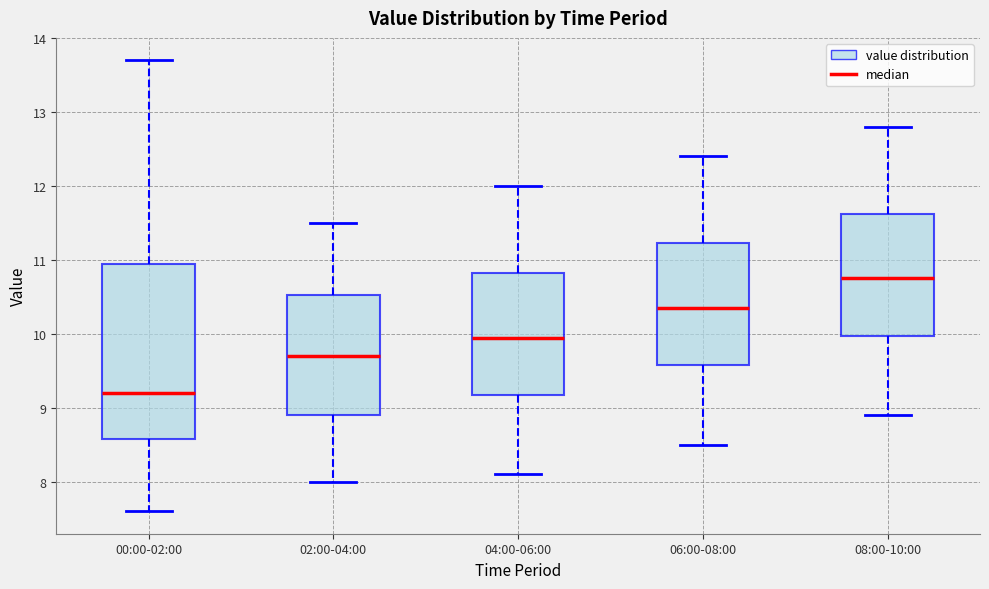

Reading left to right, transcribe this box plot: for each box, give where its median line is, the range the box spans, and where its two whiskers end, as read against the y-axis. The values are not printed on the chart, so give them approximately, as read against the axis.

00:00-02:00: median 9.2, box 8.6 to 11.0, whiskers 7.6 to 13.7
02:00-04:00: median 9.7, box 8.9 to 10.5, whiskers 8.0 to 11.5
04:00-06:00: median 10.0, box 9.2 to 10.8, whiskers 8.1 to 12.0
06:00-08:00: median 10.4, box 9.6 to 11.2, whiskers 8.5 to 12.4
08:00-10:00: median 10.8, box 10.0 to 11.6, whiskers 8.9 to 12.8